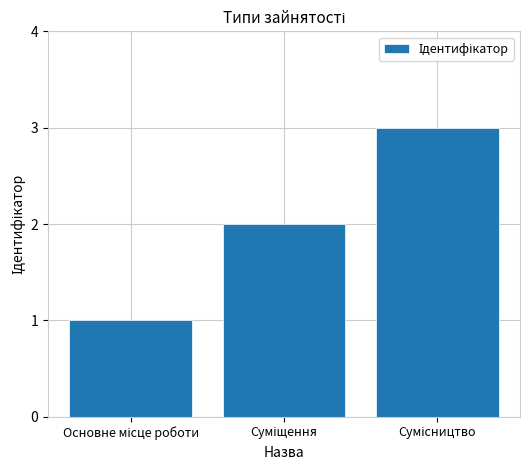

Reading left to right, what are all the values shown in this chart?

1	2	3